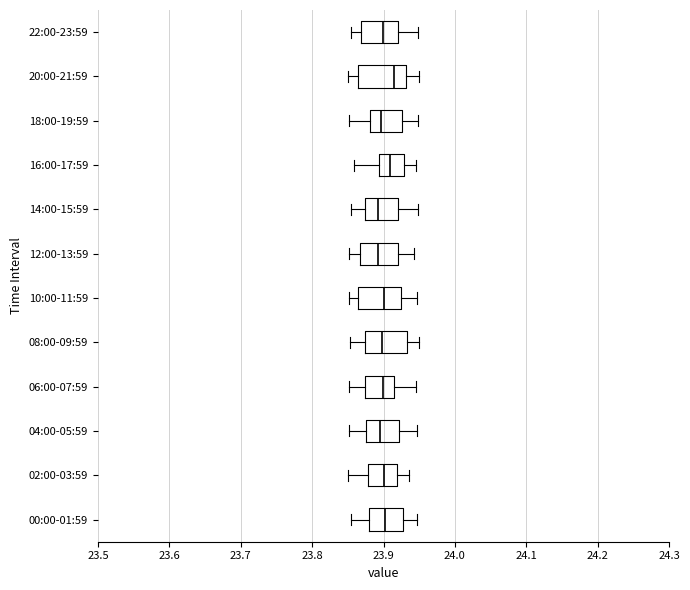

Reading bottom to top, transcribe this box plot: for each box, give where its median line is, the range the box spans, and where its two whiskers end, as read against the x-axis. The values are not printed on the chart, so give them approximately, as read against the axis.

00:00-01:59: median 23.90, box 23.88 to 23.93, whiskers 23.85 to 23.95
02:00-03:59: median 23.90, box 23.88 to 23.92, whiskers 23.85 to 23.94
04:00-05:59: median 23.90, box 23.87 to 23.92, whiskers 23.85 to 23.95
06:00-07:59: median 23.90, box 23.87 to 23.92, whiskers 23.85 to 23.95
08:00-09:59: median 23.90, box 23.87 to 23.93, whiskers 23.85 to 23.95
10:00-11:59: median 23.90, box 23.86 to 23.92, whiskers 23.85 to 23.95
12:00-13:59: median 23.89, box 23.87 to 23.92, whiskers 23.85 to 23.94
14:00-15:59: median 23.89, box 23.87 to 23.92, whiskers 23.85 to 23.95
16:00-17:59: median 23.91, box 23.89 to 23.93, whiskers 23.86 to 23.95
18:00-19:59: median 23.90, box 23.88 to 23.93, whiskers 23.85 to 23.95
20:00-21:59: median 23.91, box 23.86 to 23.93, whiskers 23.85 to 23.95
22:00-23:59: median 23.90, box 23.87 to 23.92, whiskers 23.85 to 23.95